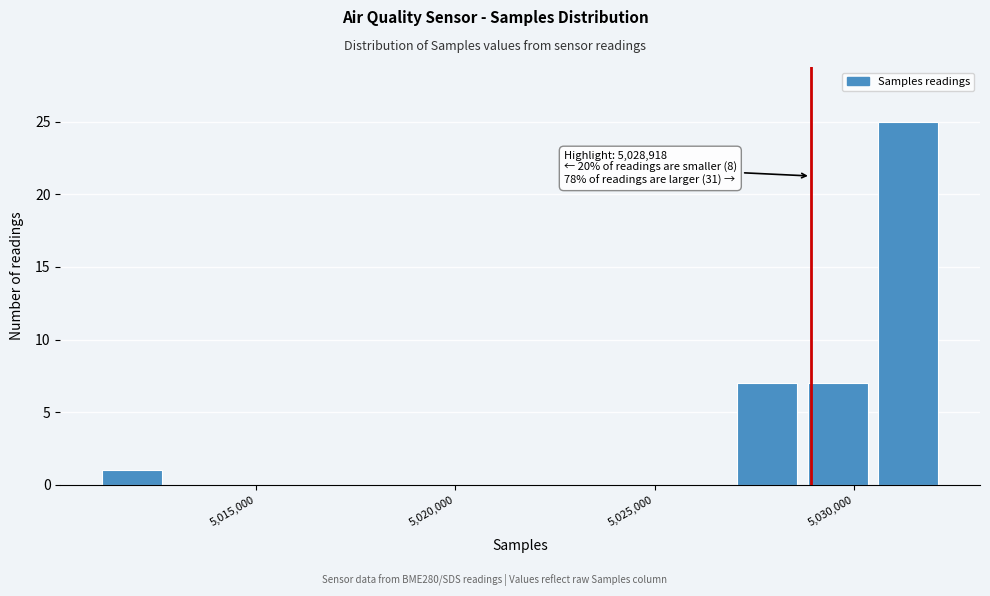

Around what value on the x-axis is the tallest bar? Give the approximate position of its centre, as read against the axis.

5031500